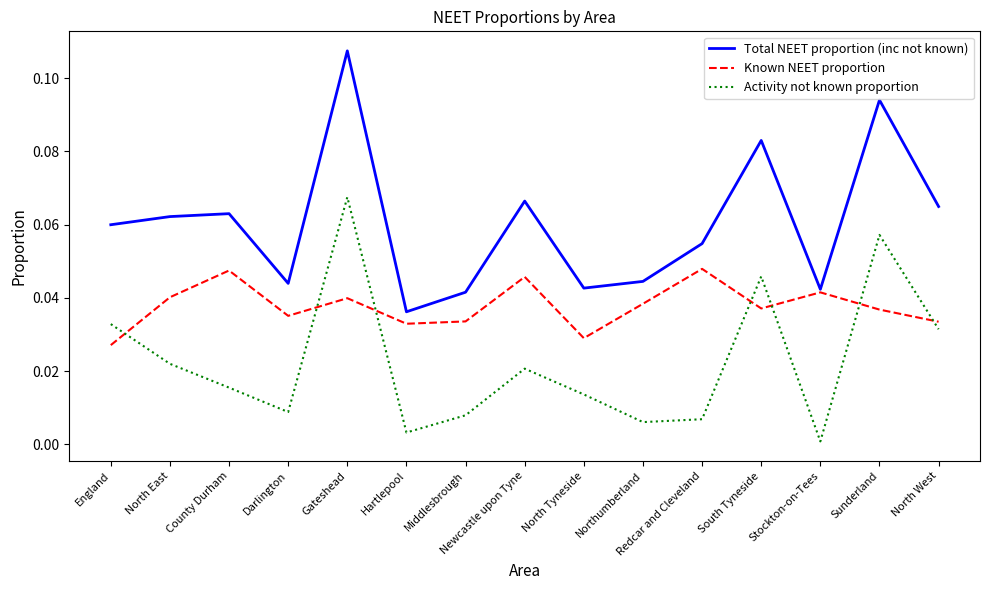

True or false: Known NEET proportion has more than 0 points higher than both neighbors.

True